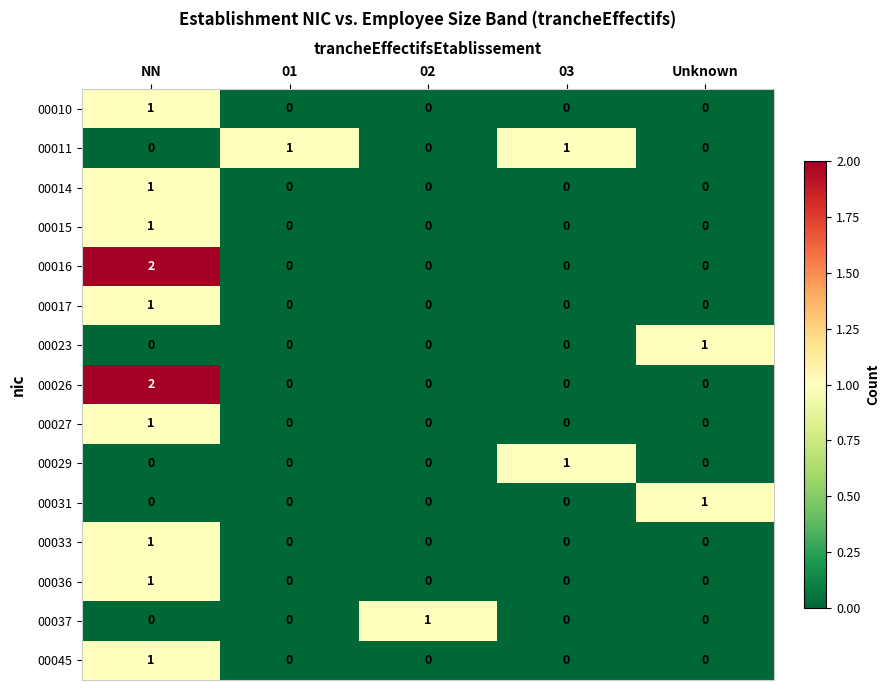

Count the 00031 values in the range 0 to 1.

5